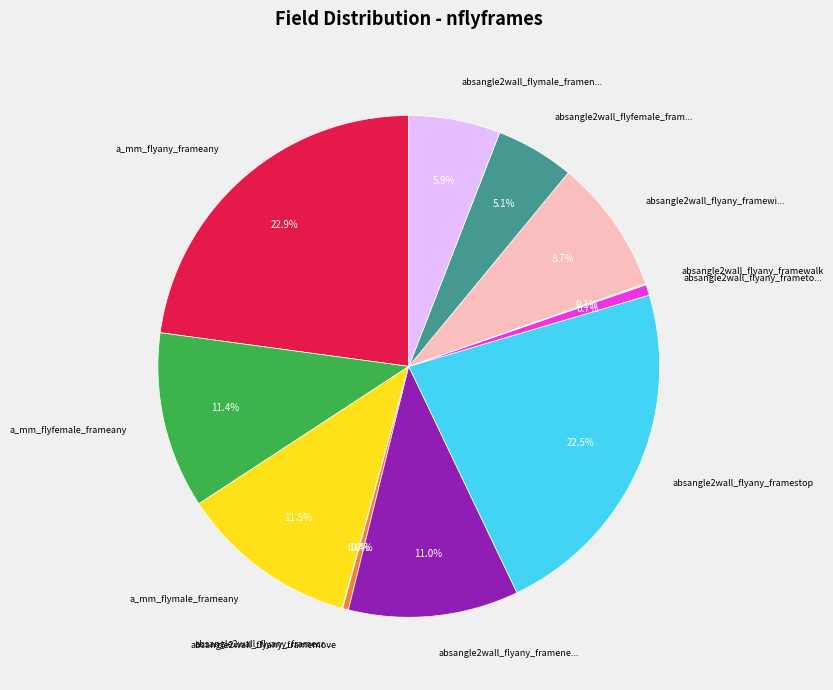

Does any single category account for the majority?

No